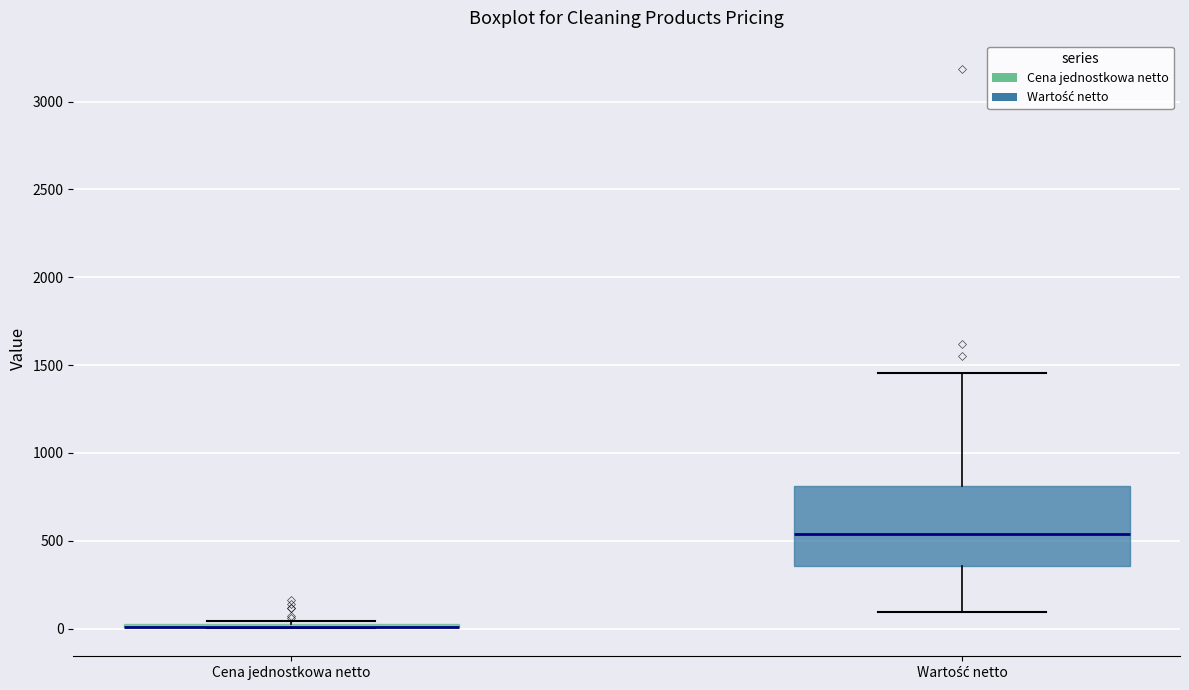

Reading left to right, read every box against the y-axis: the position of its median line, the range the box covers, and the ends of its whiskers. The values are not printed on the chart, so give them approximately, as read against the axis.

Cena jednostkowa netto: box collapsed to a line at 0, whiskers 0 to 50
Wartość netto: median 550, box 350 to 800, whiskers 100 to 1450